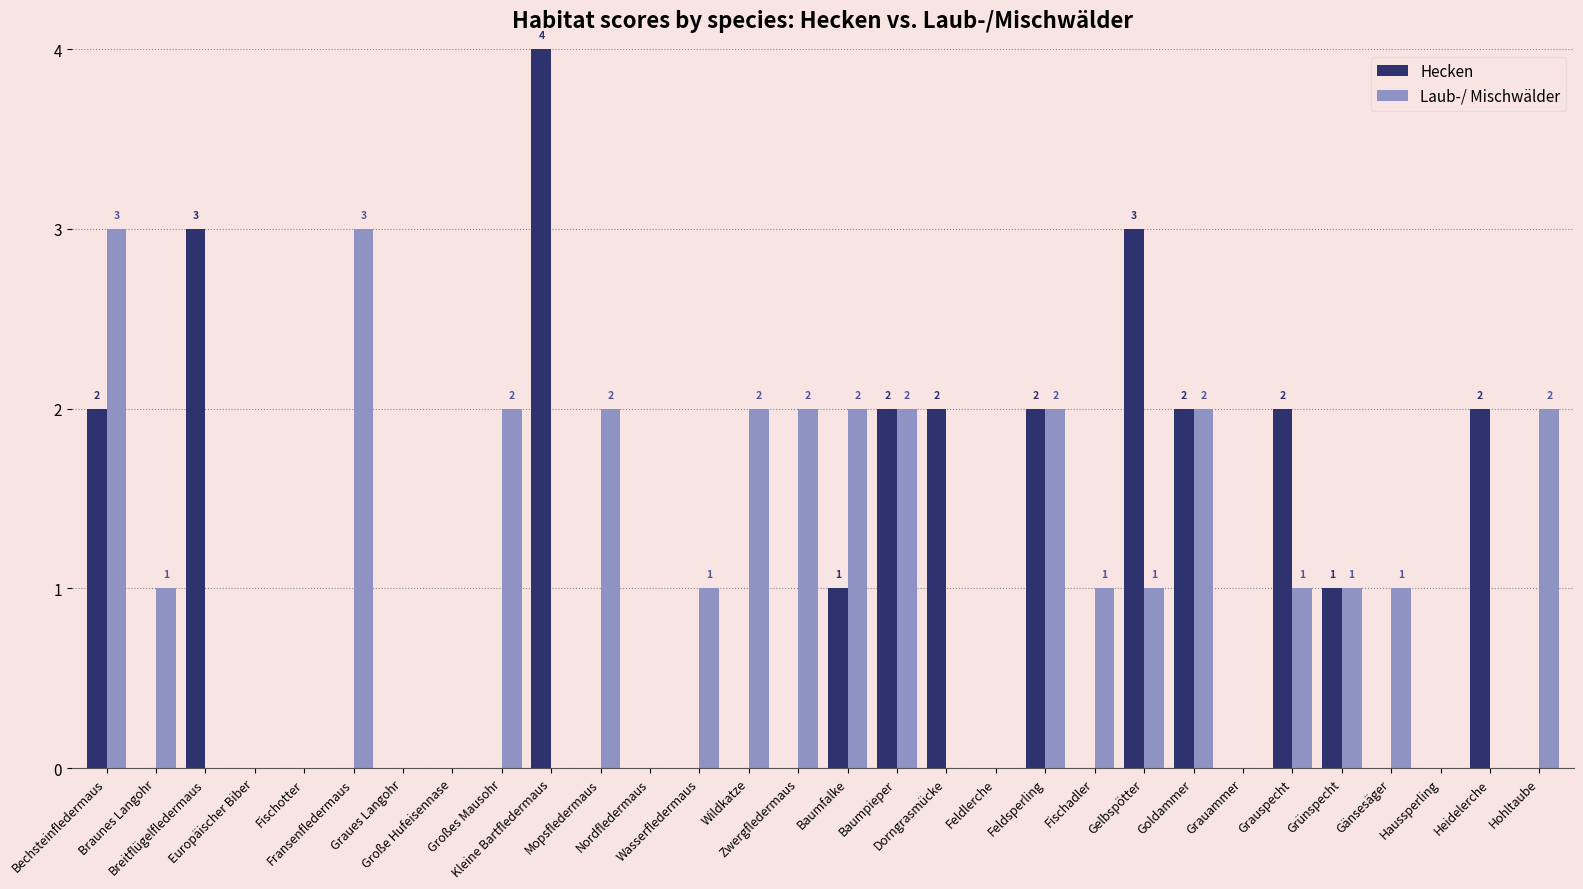

Reading left to right, extract all data points from this chart.

Hecken: 2	0	3	0	0	0	0	0	0	4	0	0	0	0	0	1	2	2	0	2	0	3	2	0	2	1	0	0	2	0
Laub-/ Mischwälder: 3	1	0	0	0	3	0	0	2	0	2	0	1	2	2	2	2	0	0	2	1	1	2	0	1	1	1	0	0	2